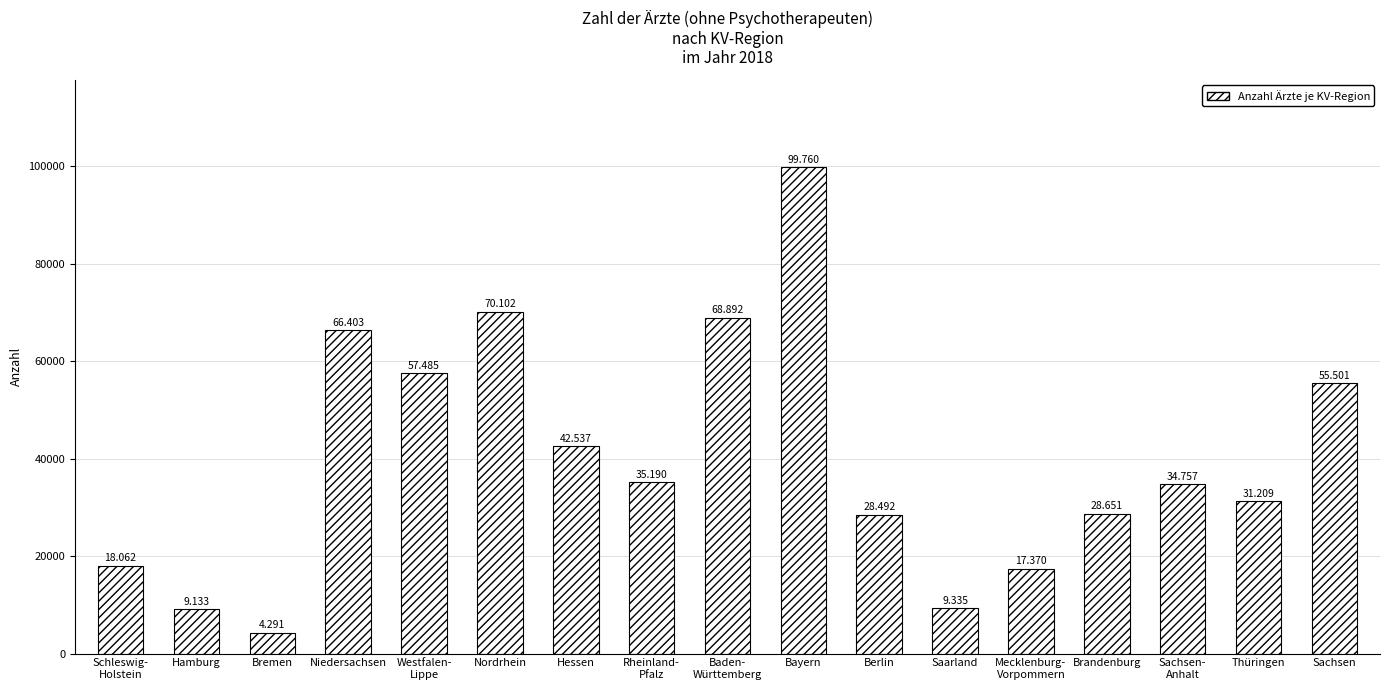

Which label corresponds to the largest value in the chart?

Bayern